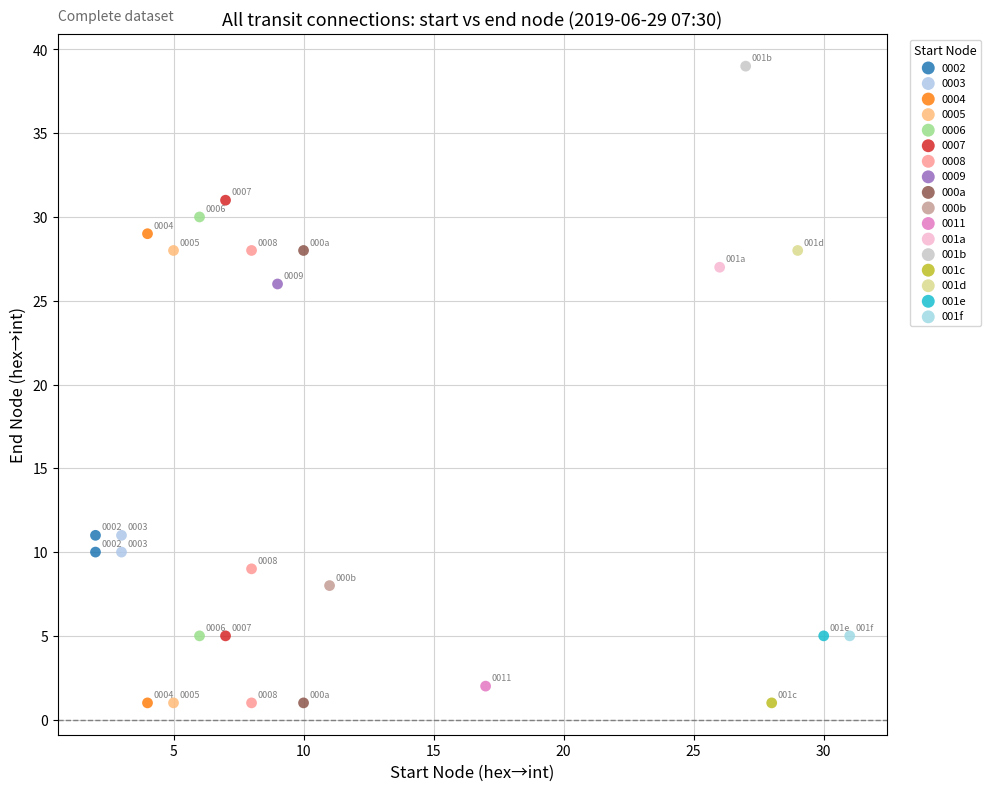

What are all the series names shown in the legend?

0002, 0003, 0004, 0005, 0006, 0007, 0008, 0009, 000a, 000b, 0011, 001a, 001b, 001c, 001d, 001e, 001f